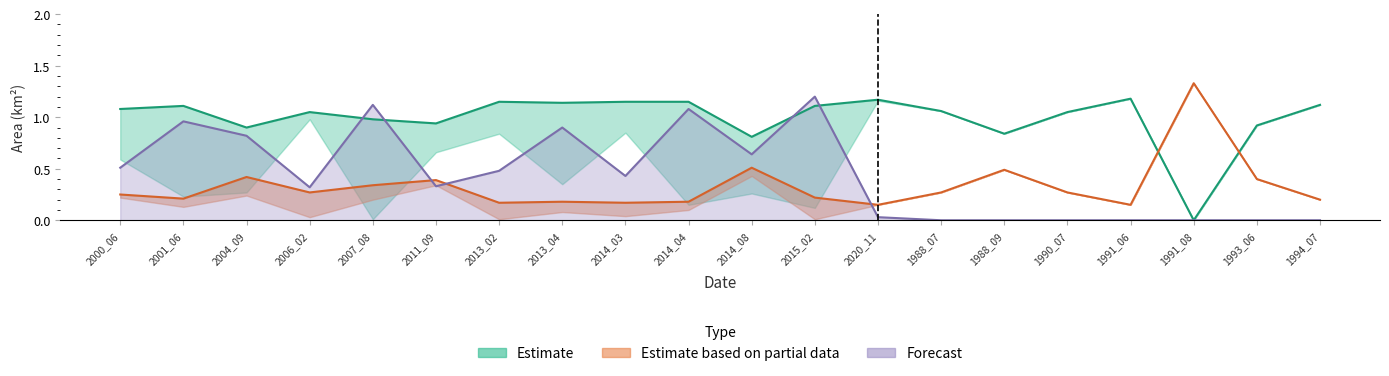

How many data points does each series have?

20